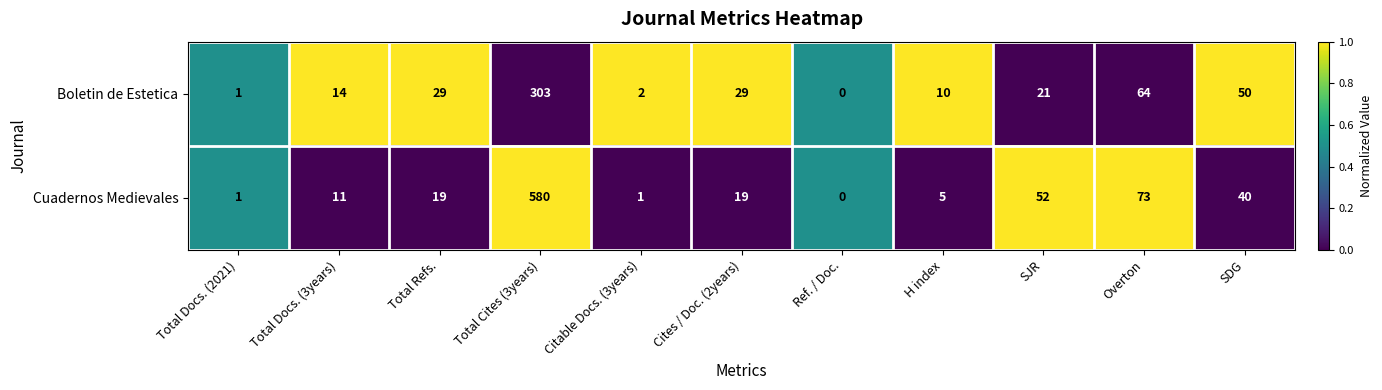

At SDG, list the series in order from largest to smallest.

Boletin de Estetica, Cuadernos Medievales